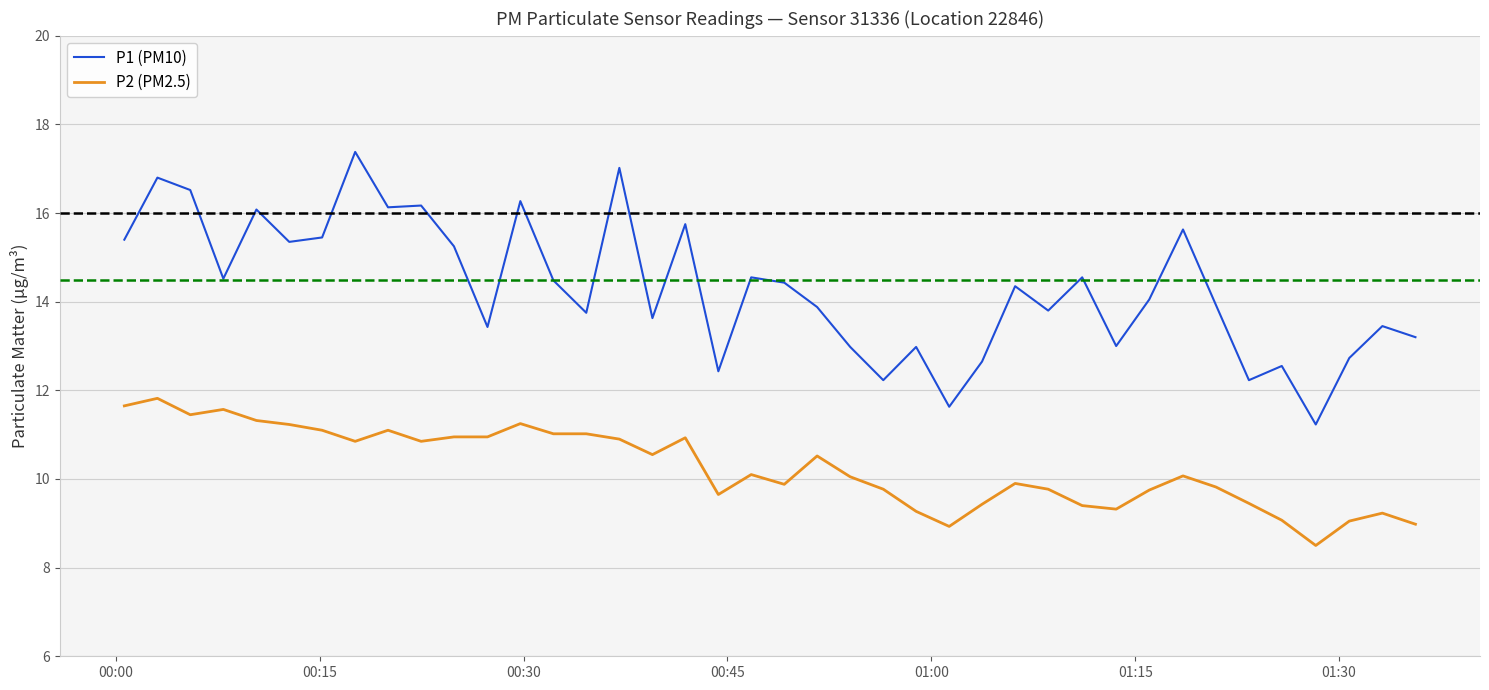

Which series has the largest range (max minus min)?

P1 (PM10)